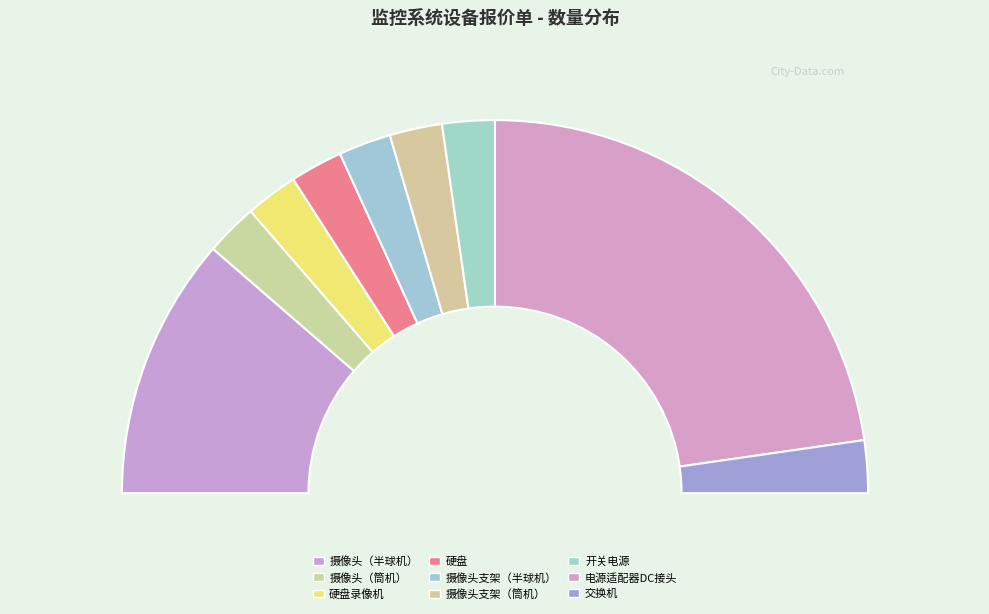

Is it true that 开关电源 is 20% of the pie?

False